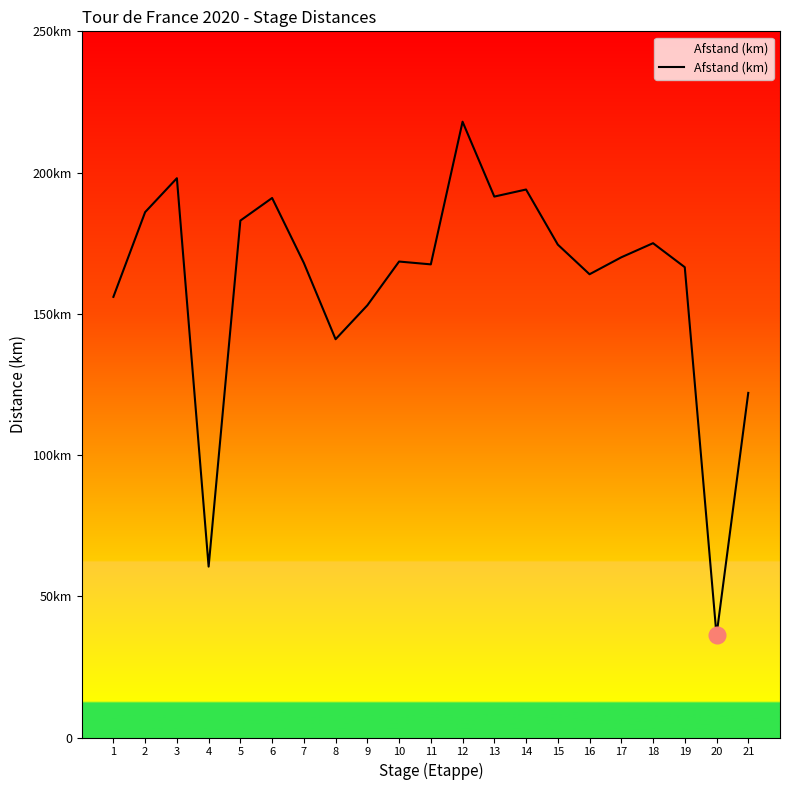

What is the greatest value displayed?

218.0